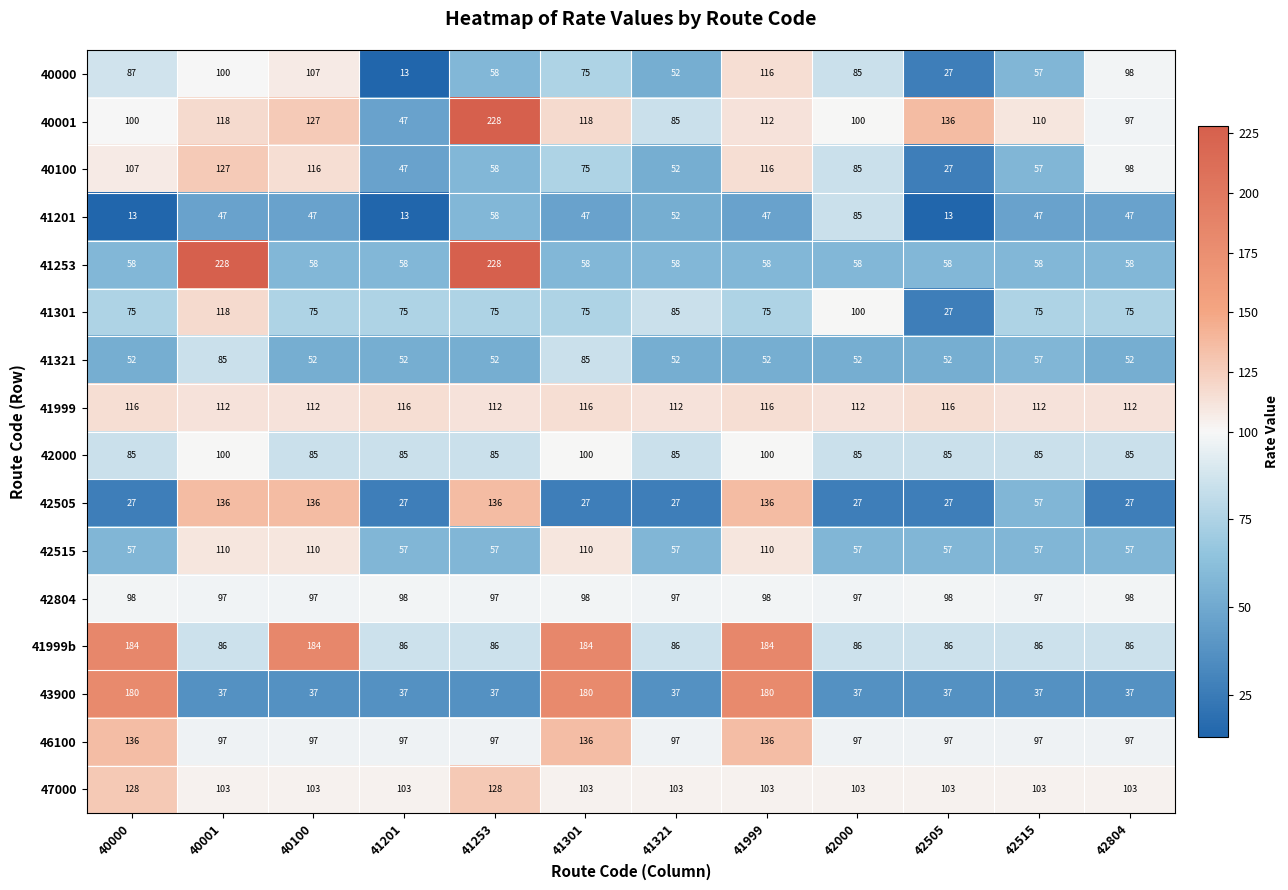

At how many categories does at least one series exceed 48?

12